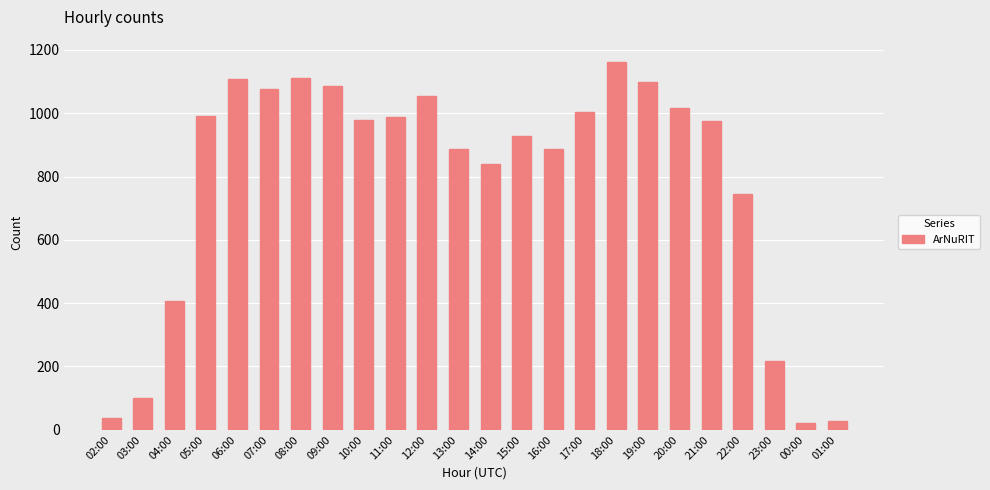

What is the maximum value shown in the chart?

1162